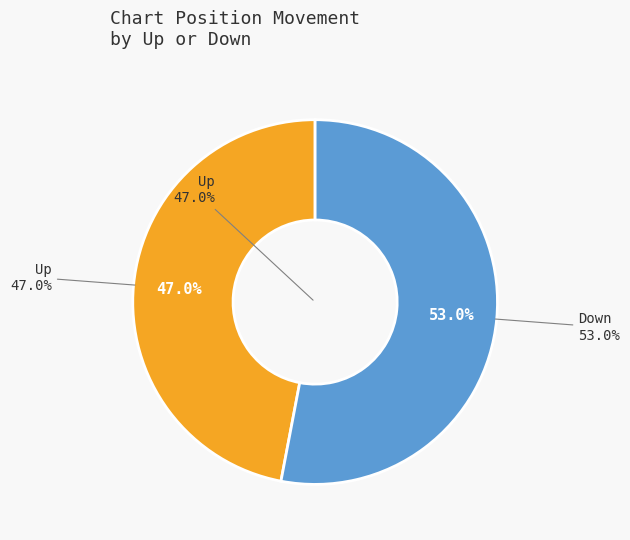

What is the largest slice in the pie chart?

down